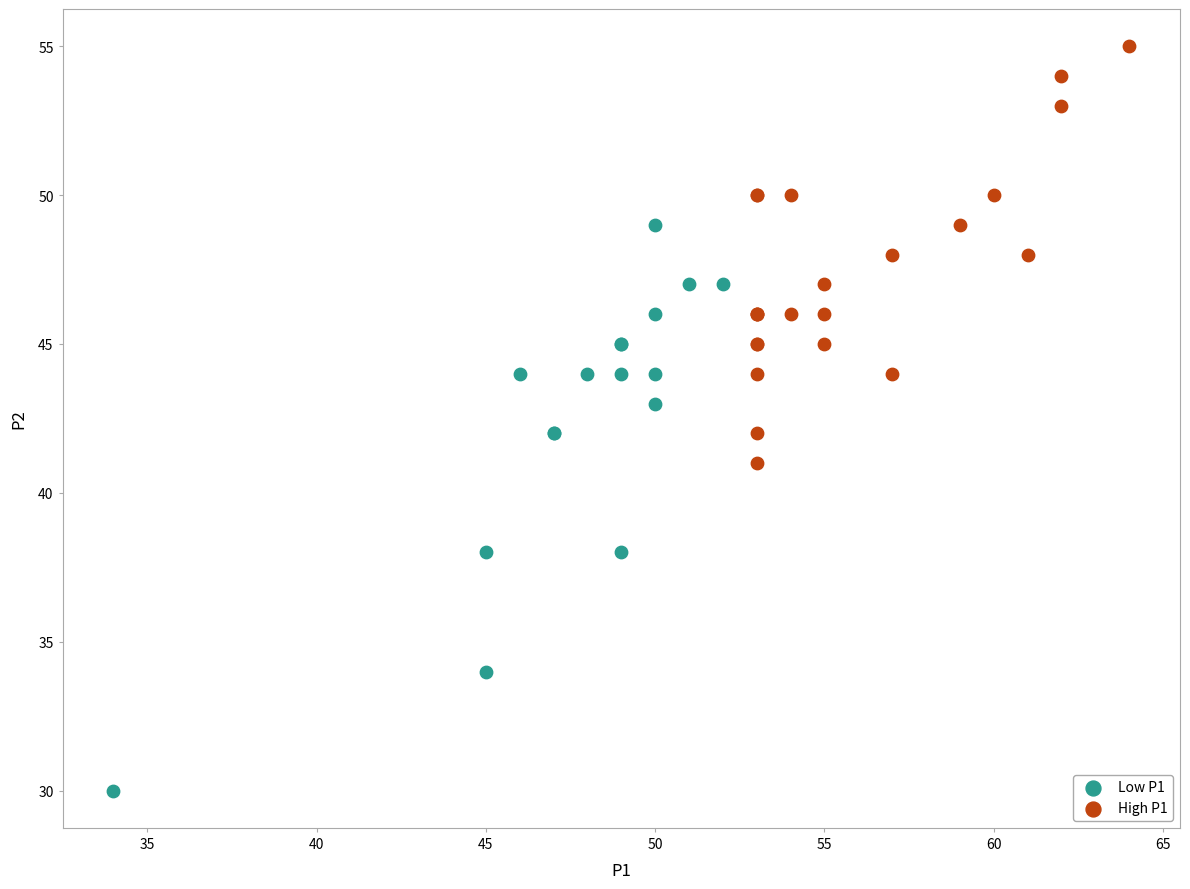

Which series has the widest spread of Y values?

Low P1